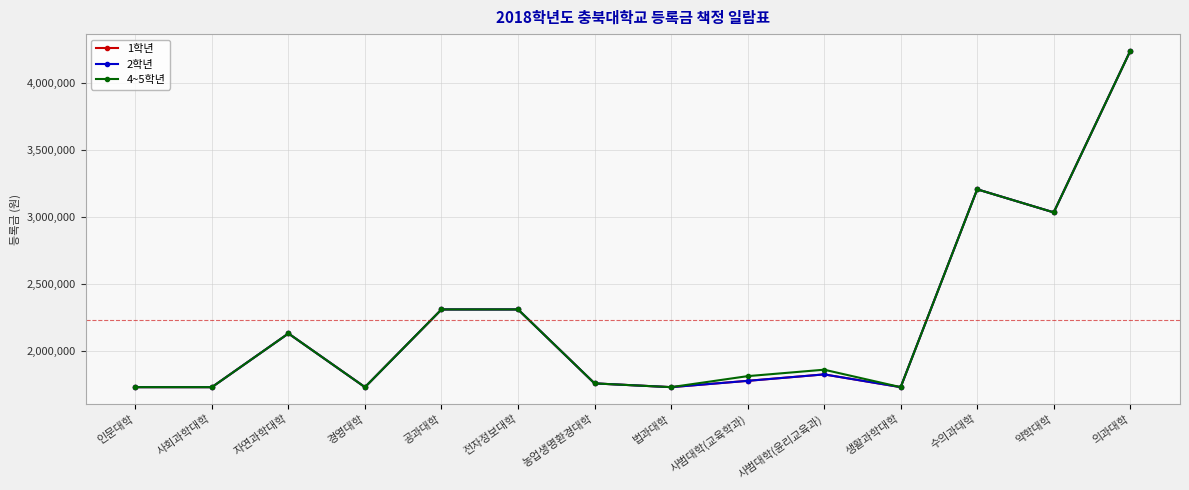

What is the sum of the 1학년 values at 사범대학(윤리교육과) and 사회과학대학?

3561000